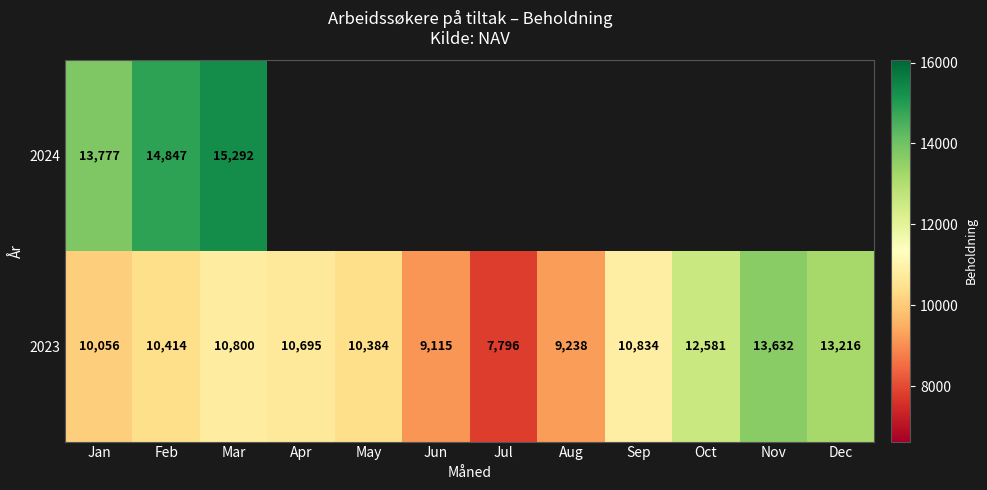

What is the sum of all 2023 values?

128761